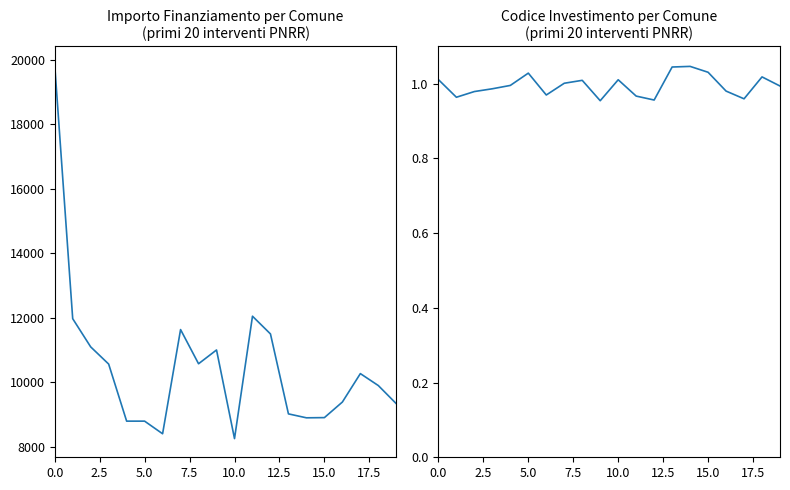

How many points are lower than both their immediate neighbors (excluding endpoints)?

4